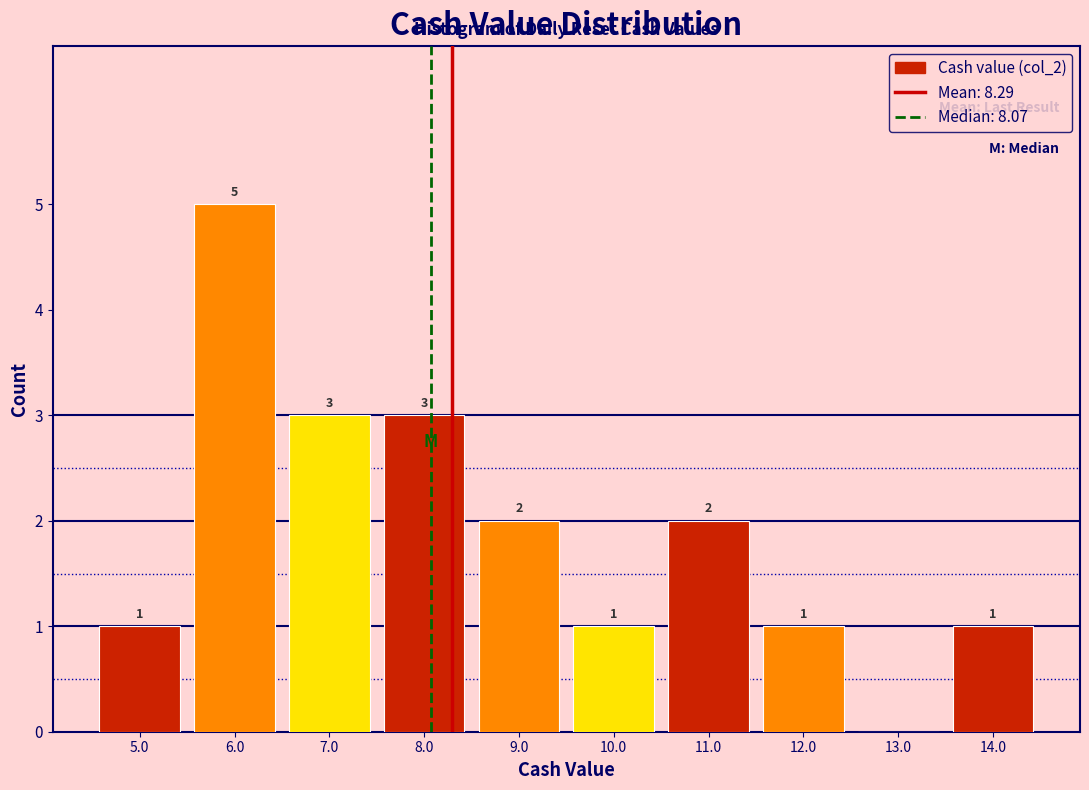

Which range on the x-axis has the tallest bar?

5.5 to 6.5